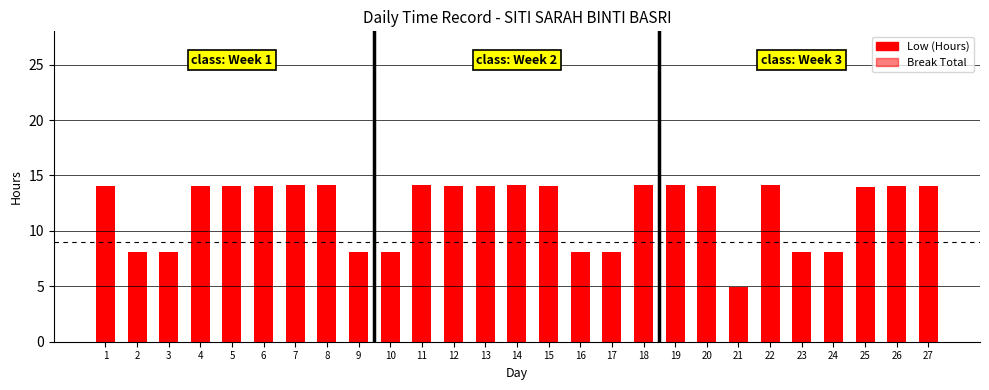

How many values in the Low (Hours) series are below 14?

9